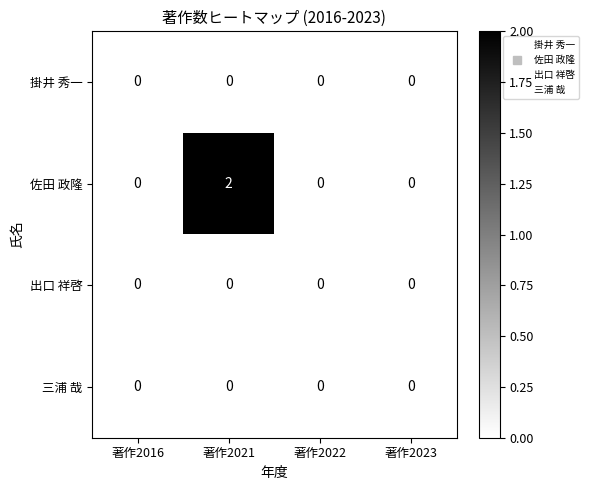

The 佐田 政隆 series shows 0 at 著作2016. True or false?

True